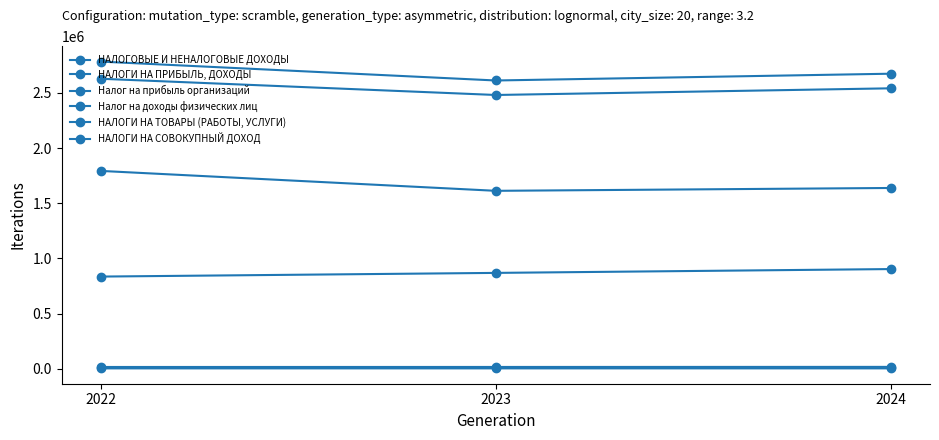

What is the lowest value of the Налог на прибыль организаций series?

1612819.2